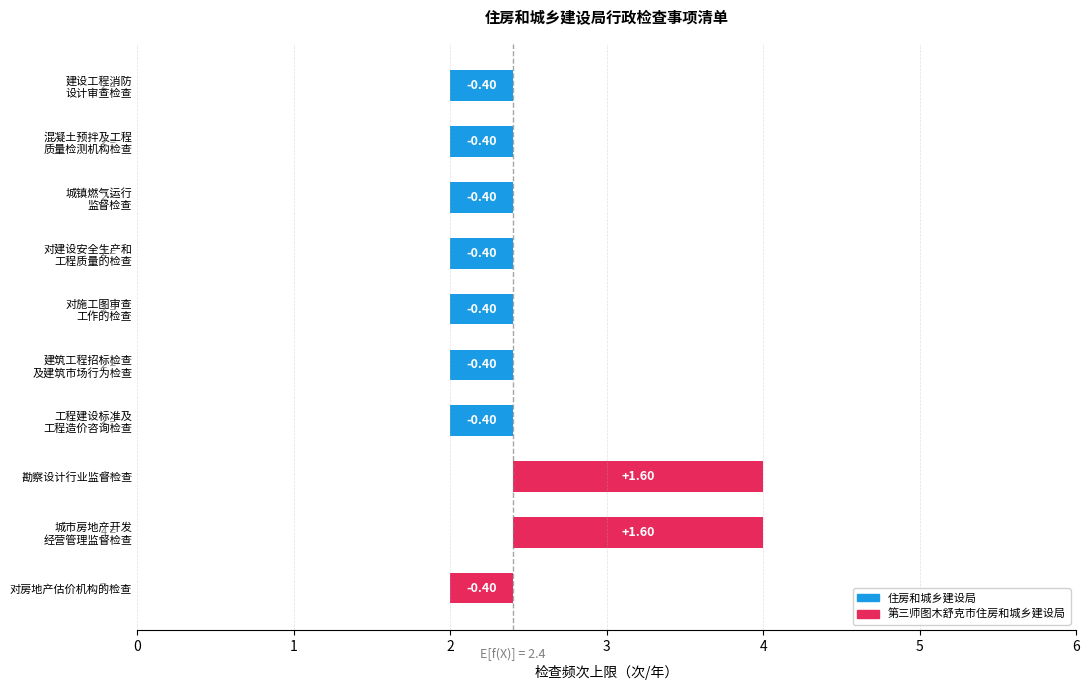

Reading right to left, transcribe all the data shown in this chart.

-0.4	1.6	1.6	-0.4	-0.4	-0.4	-0.4	-0.4	-0.4	-0.4